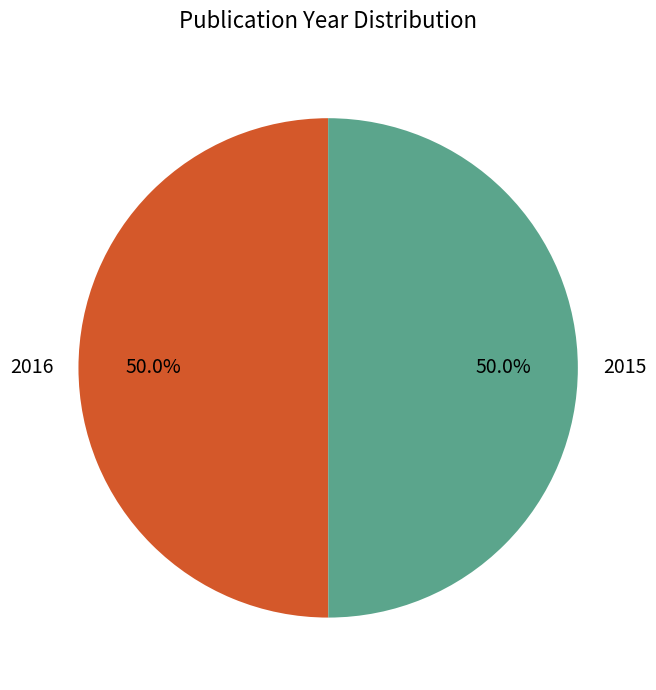

What is the ratio of the value at 2015 to the value at 2016?

1.0